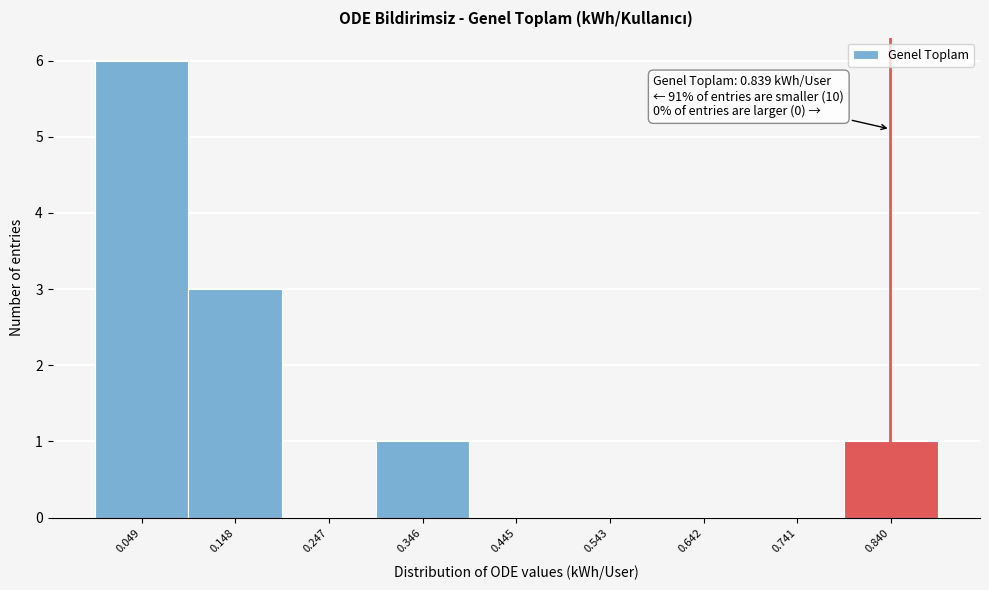

Which range on the x-axis has the tallest bar?

0.00 to 0.10